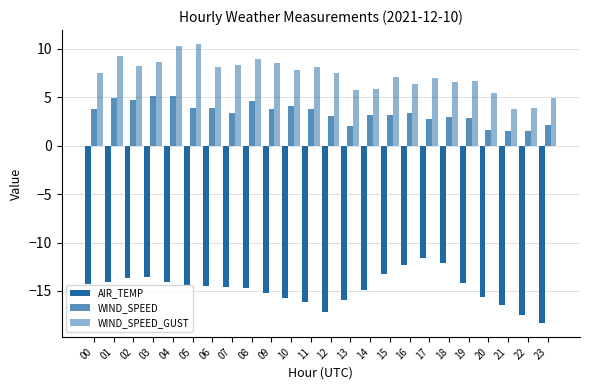

What is the difference between the maximum and second lowest values in the AIR_TEMP series?

5.9